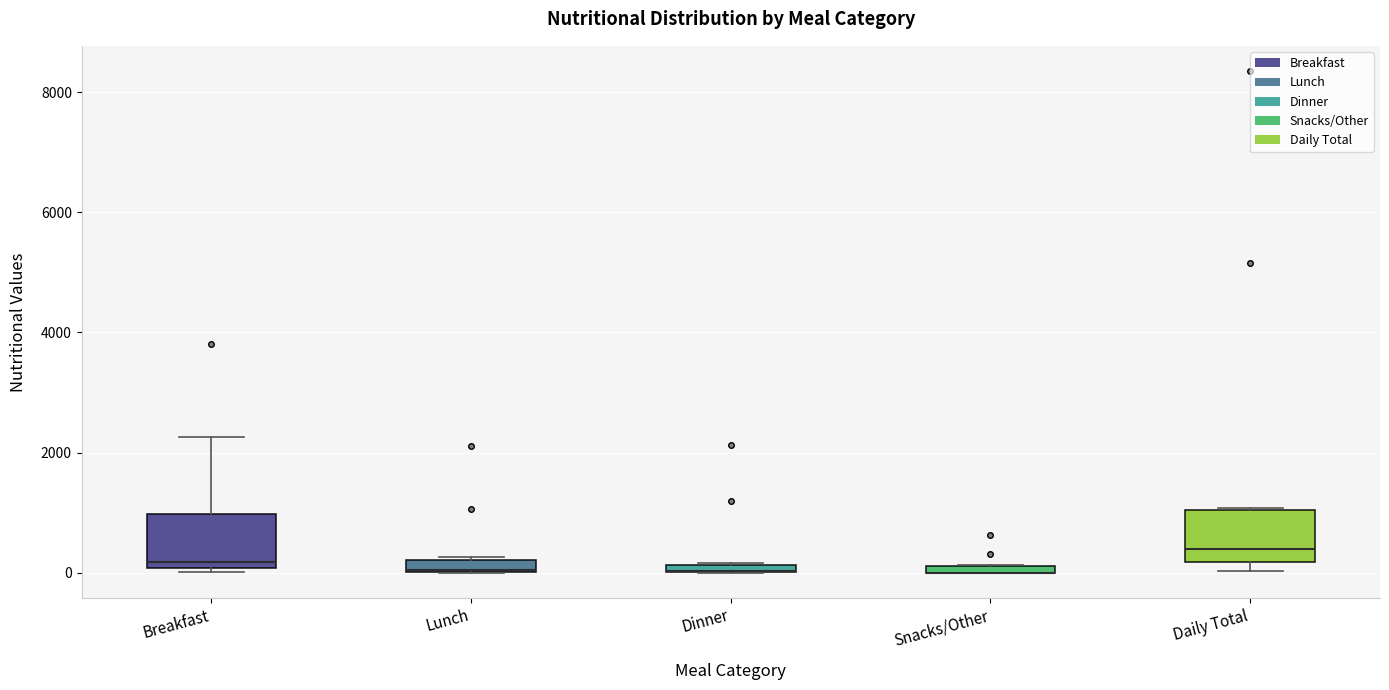

Where is the upper edge of the box for Daily Total on the y-axis? The values are not printed on the chart, so give them approximately, as read against the axis.

1000